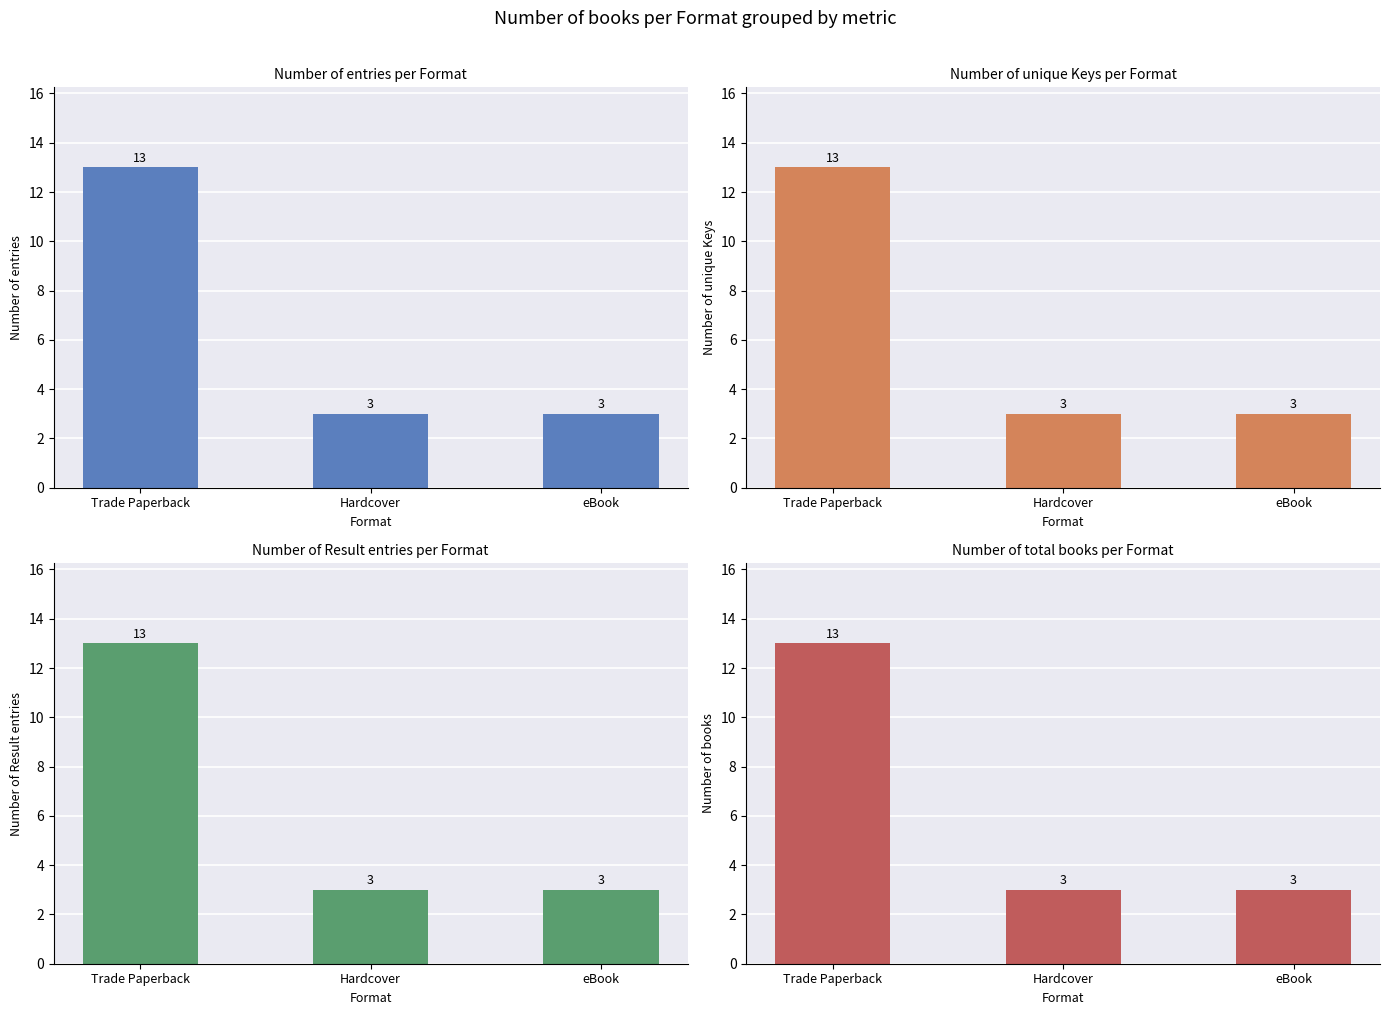

Is the value of Number of books at Hardcover greater than the value of Number of entries at Hardcover?

No